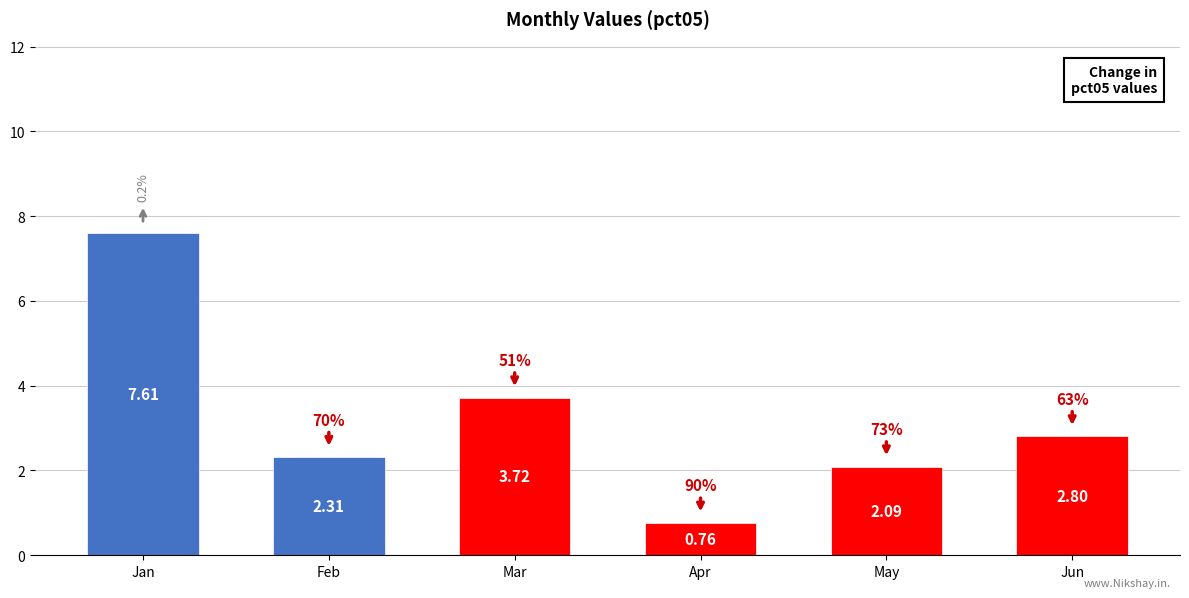

What is the ratio of the value at Mar to the value at May?

1.8